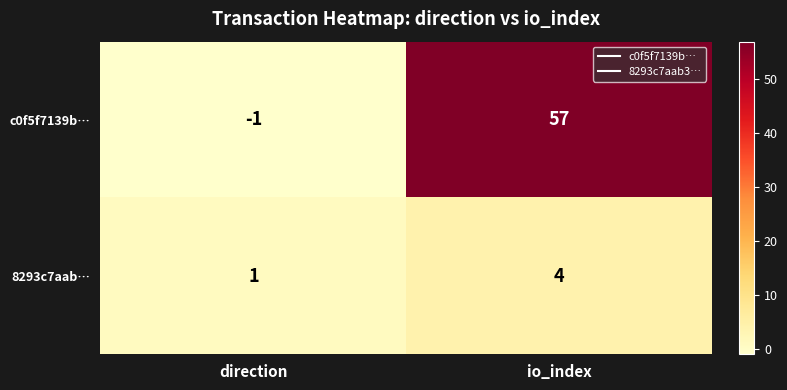

True or false: c0f5f7139b… has a value of 57 at io_index.

True